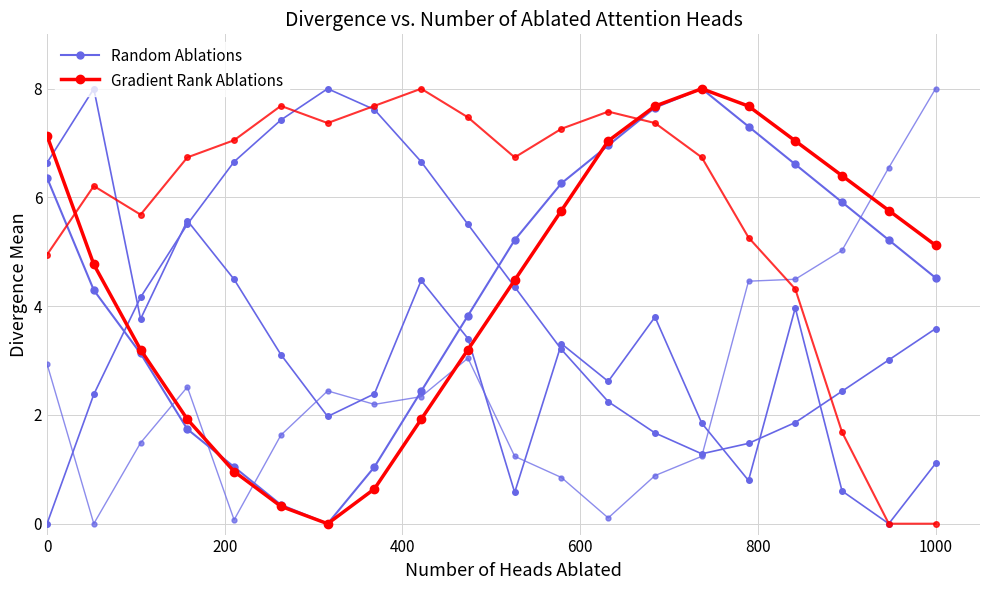

What are all the series names shown in the legend?

Random Ablations, Gradient Rank Ablations